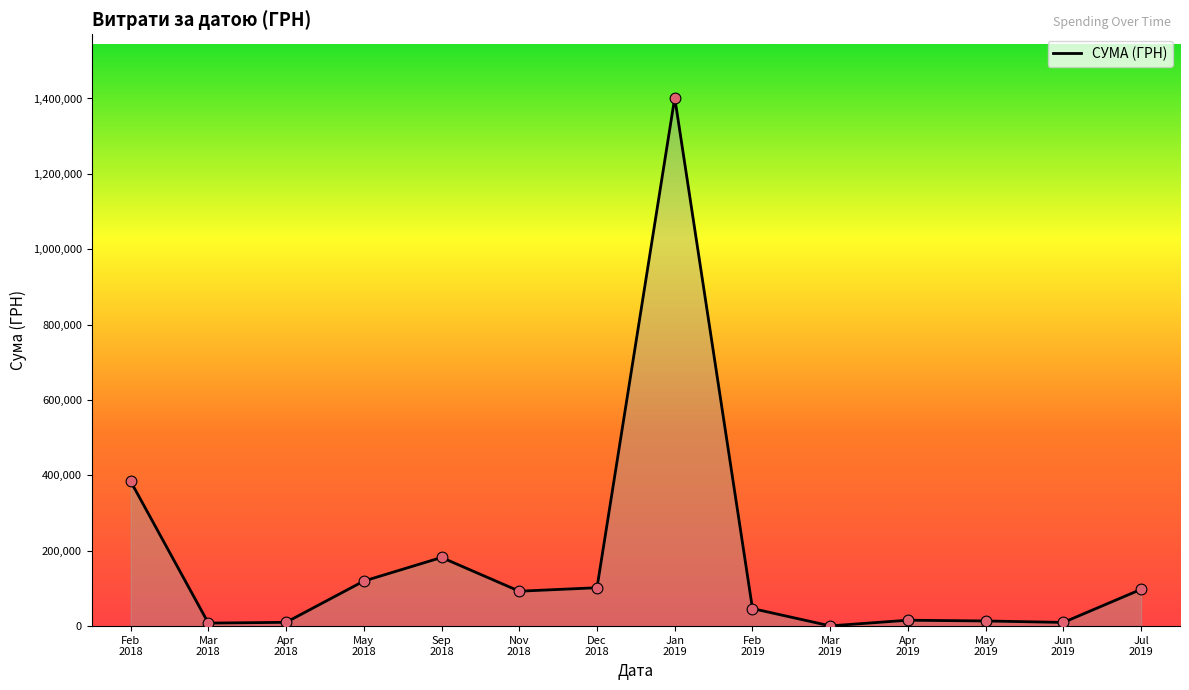

Approximately how many times larger is the value at Mar
2018 compared to Apr
2019?

0.5